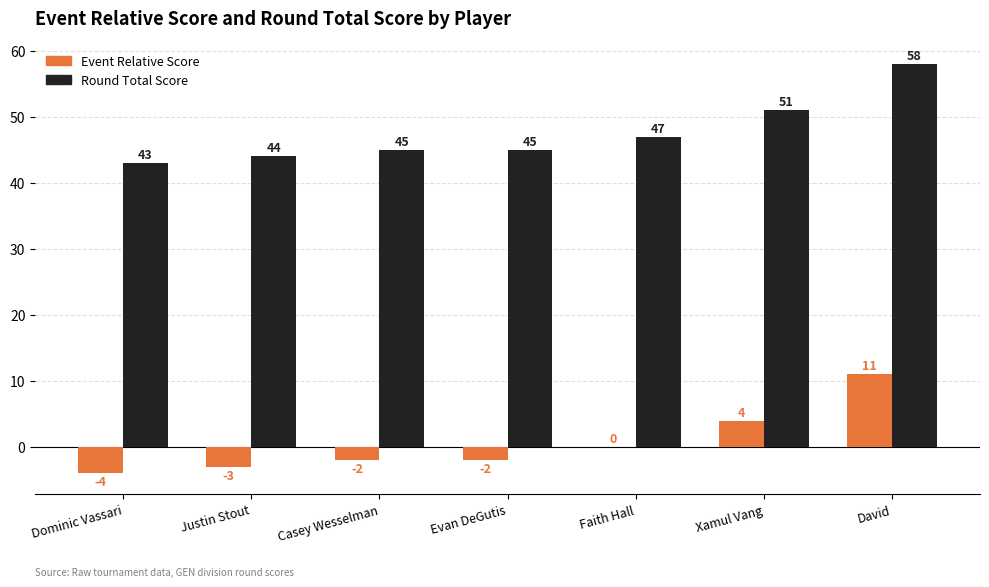

Which category has the highest value across all series?

David